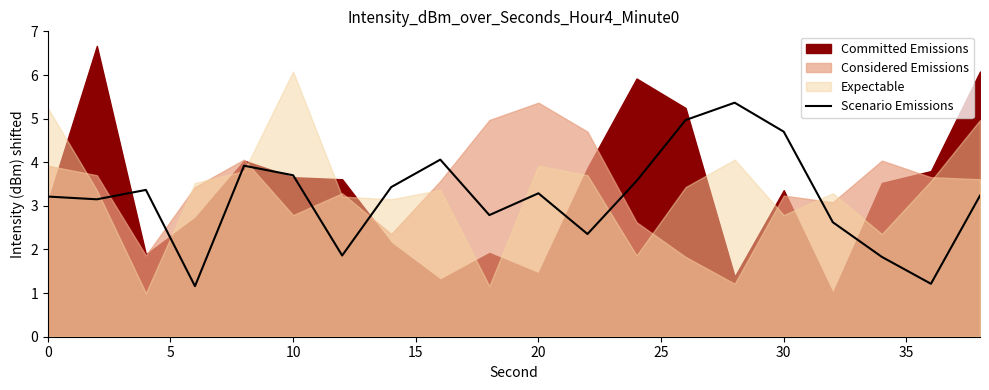

Is it true that Scenario Emissions equals 6.1 at 30?

False